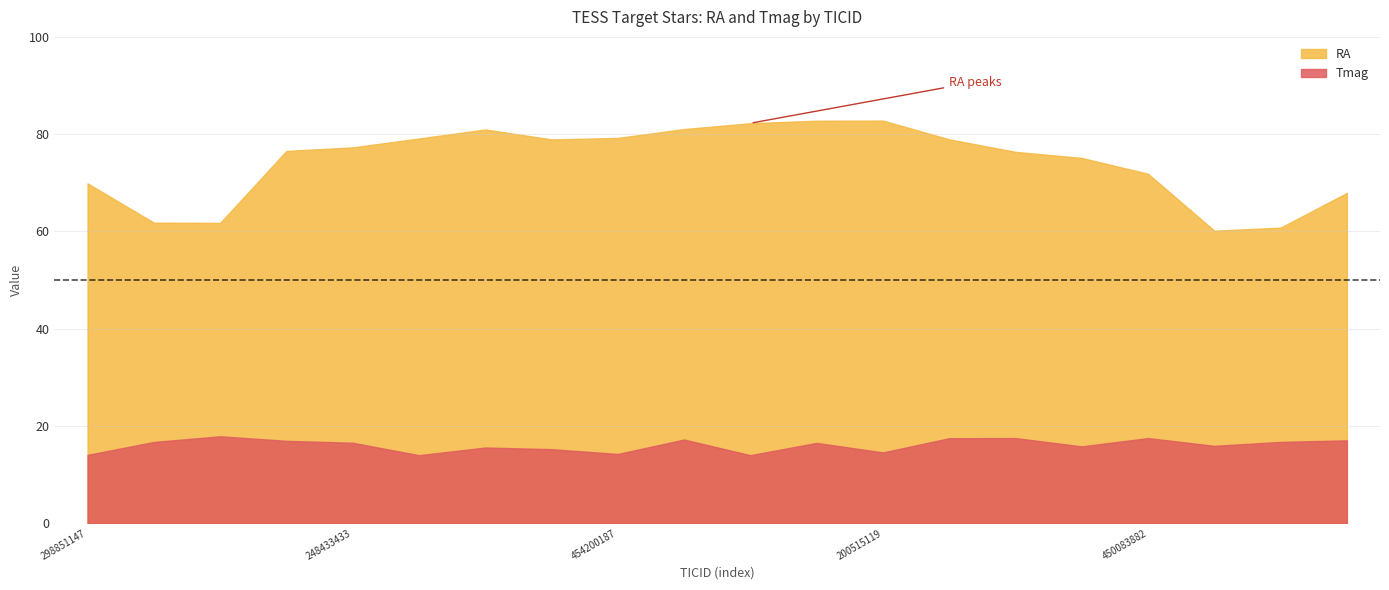

True or false: Tmag and RA intersect in this chart.

False